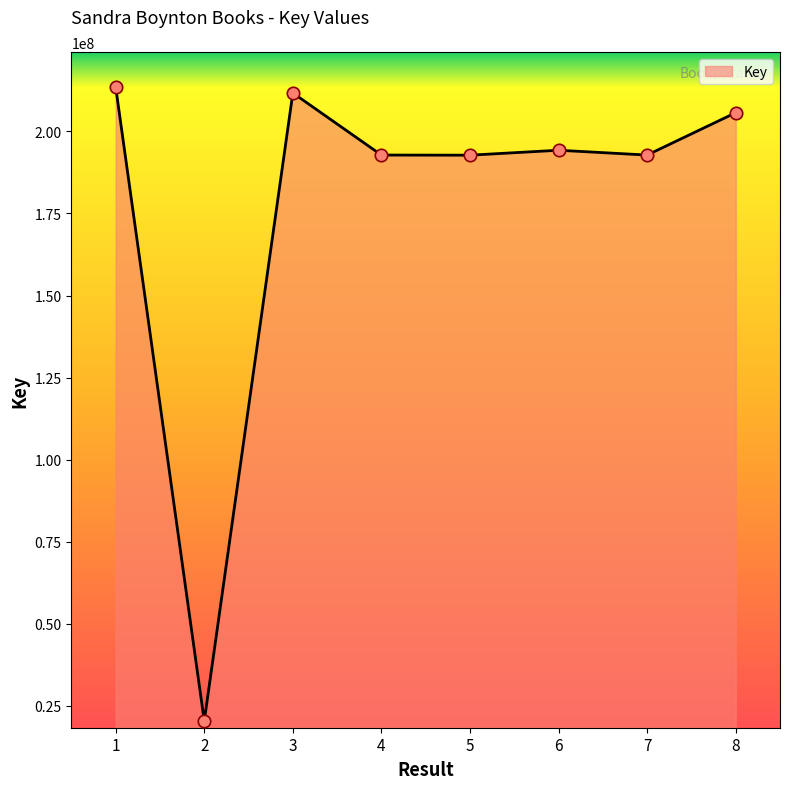

Approximately how many times larger is the value at 4 compared to 3?

0.9